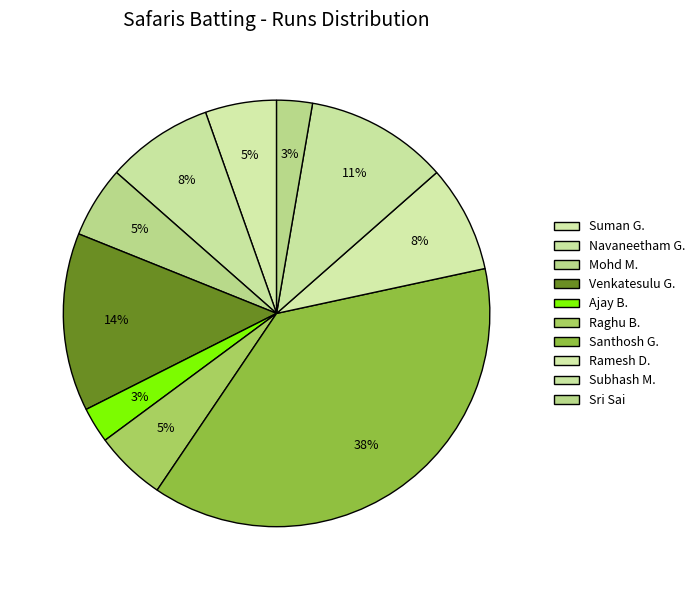

Count the number of slices in the pie.

10